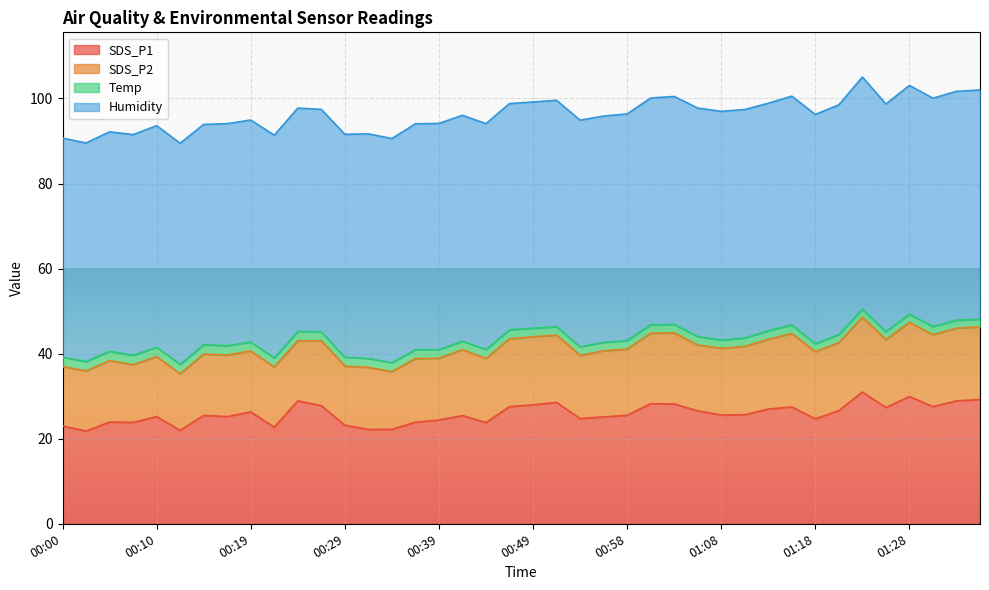

Read the Temp value at 00:46.

2.1